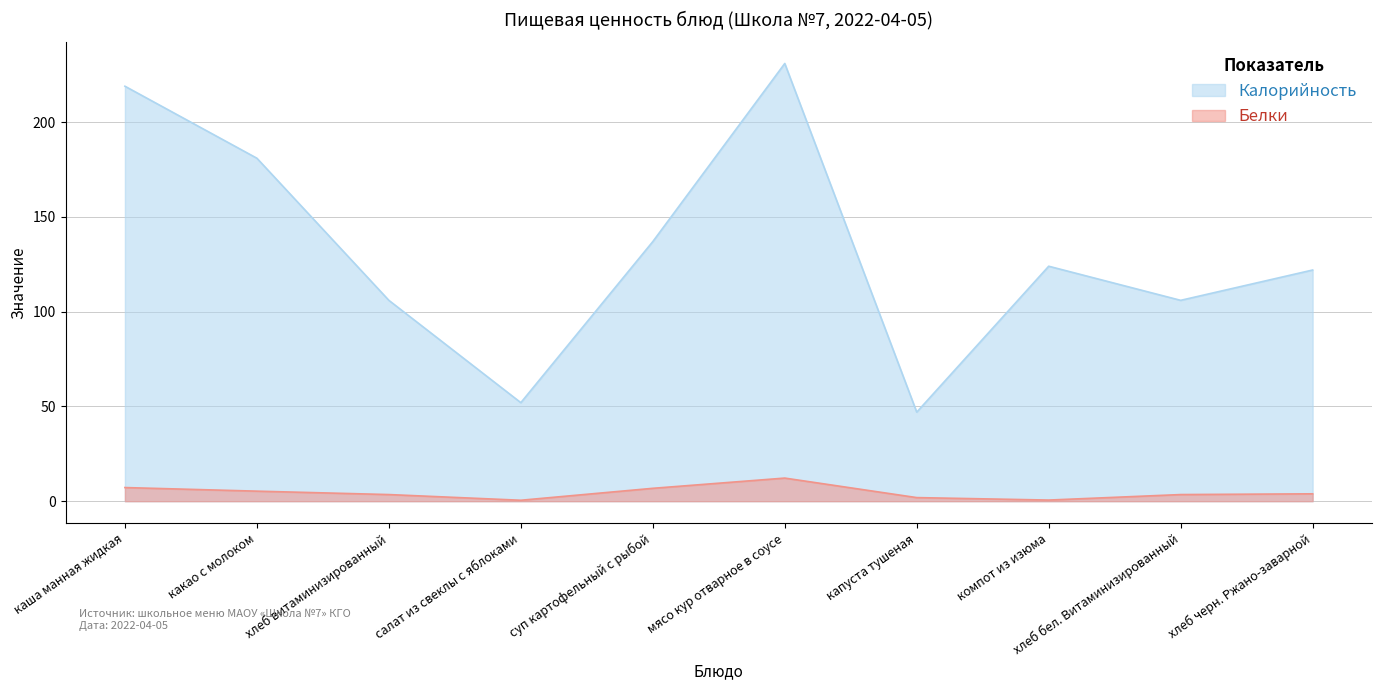

What is the sum of the Калорийность values at хлеб черн. Ржано-заварной and мясо кур отварное в соусе?

353.0